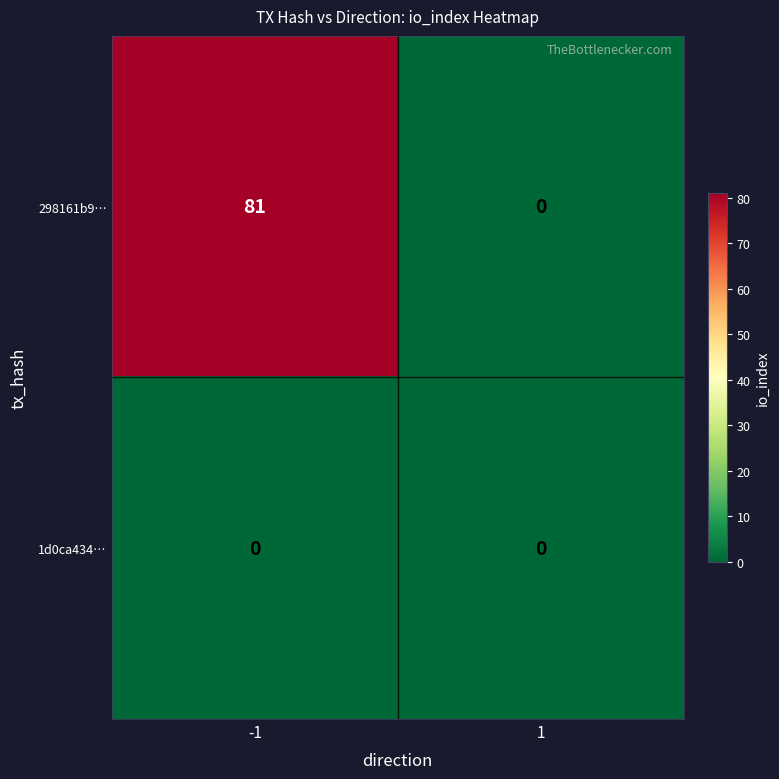

Count the number of categories in the chart.

2